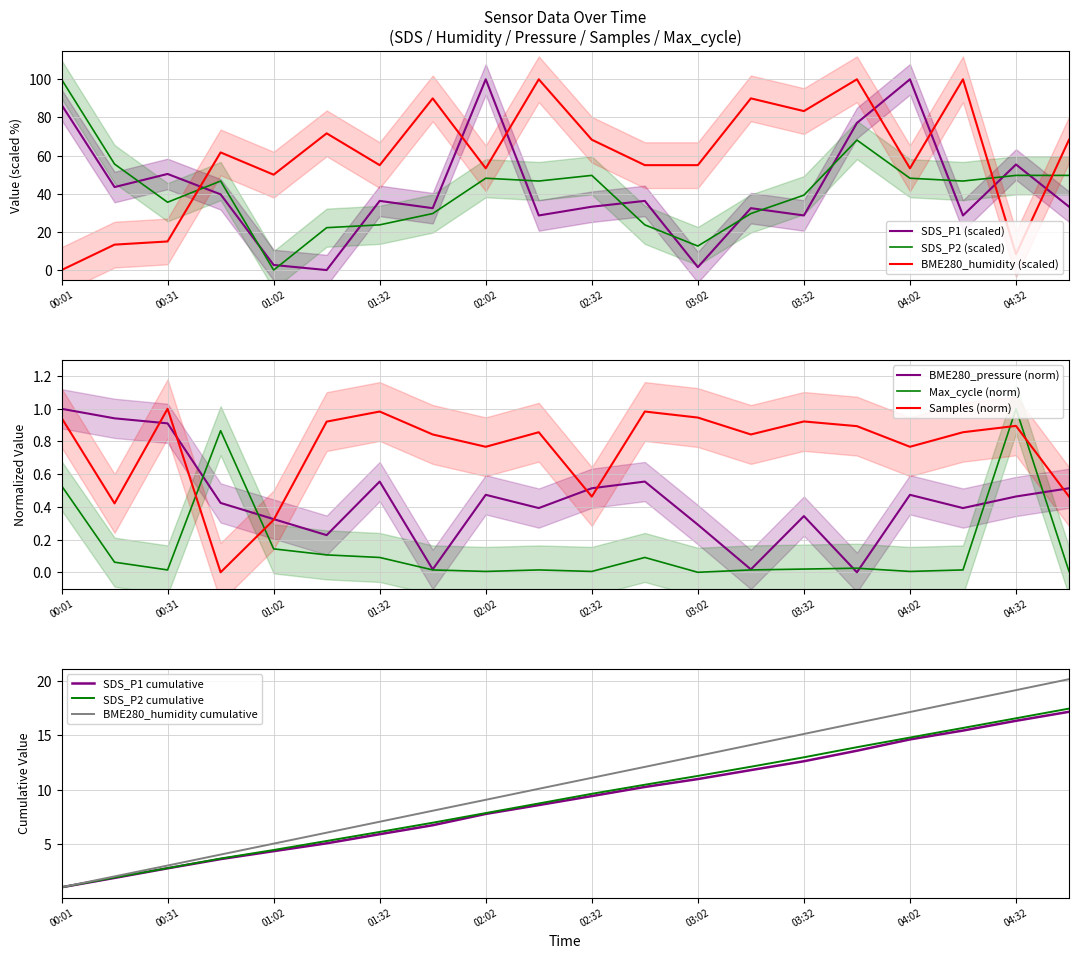

The value of SDS_P1 (scaled) at 00:01 is 86.6. True or false?

True